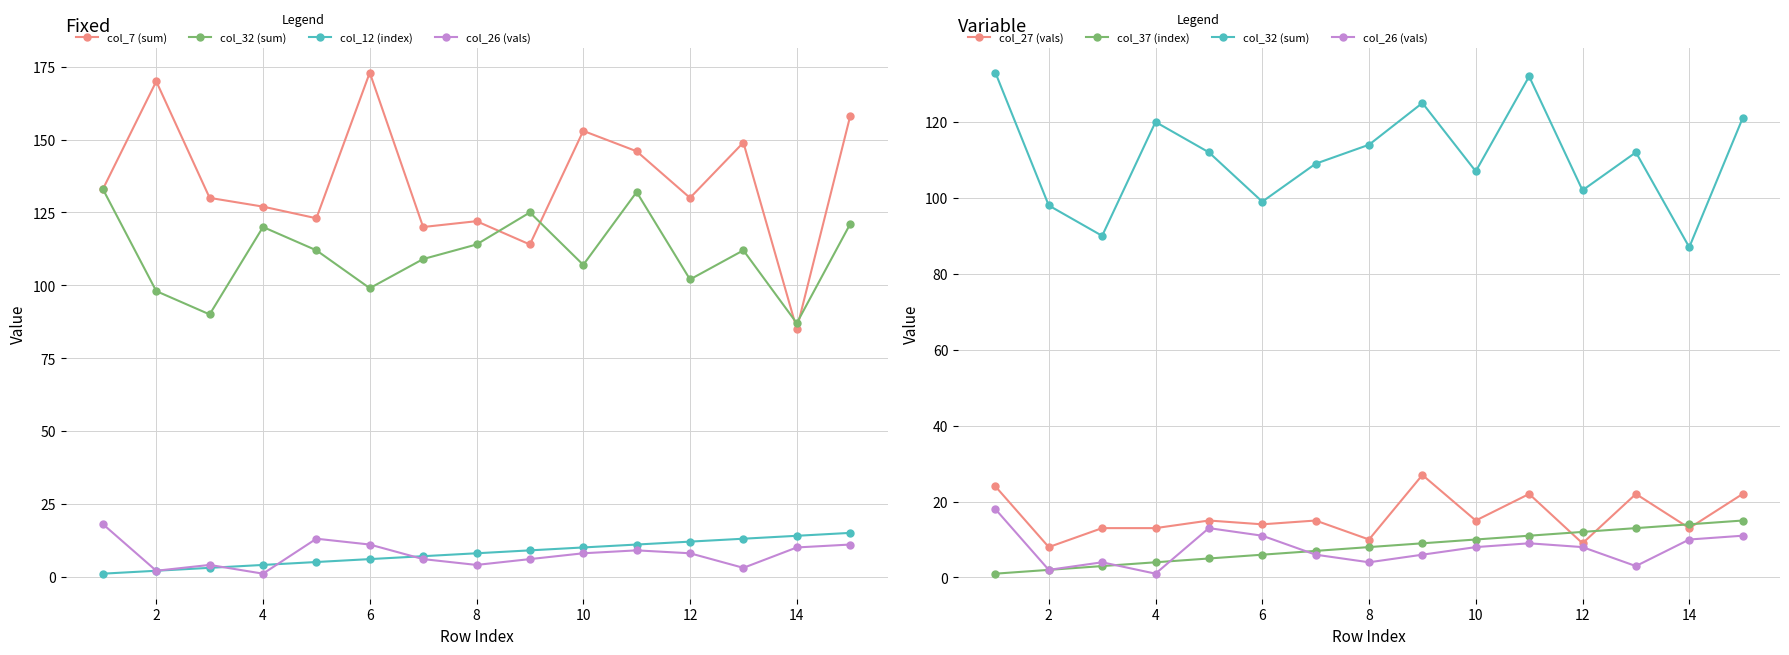

What is the sum of all col_27 (vals) values?

242